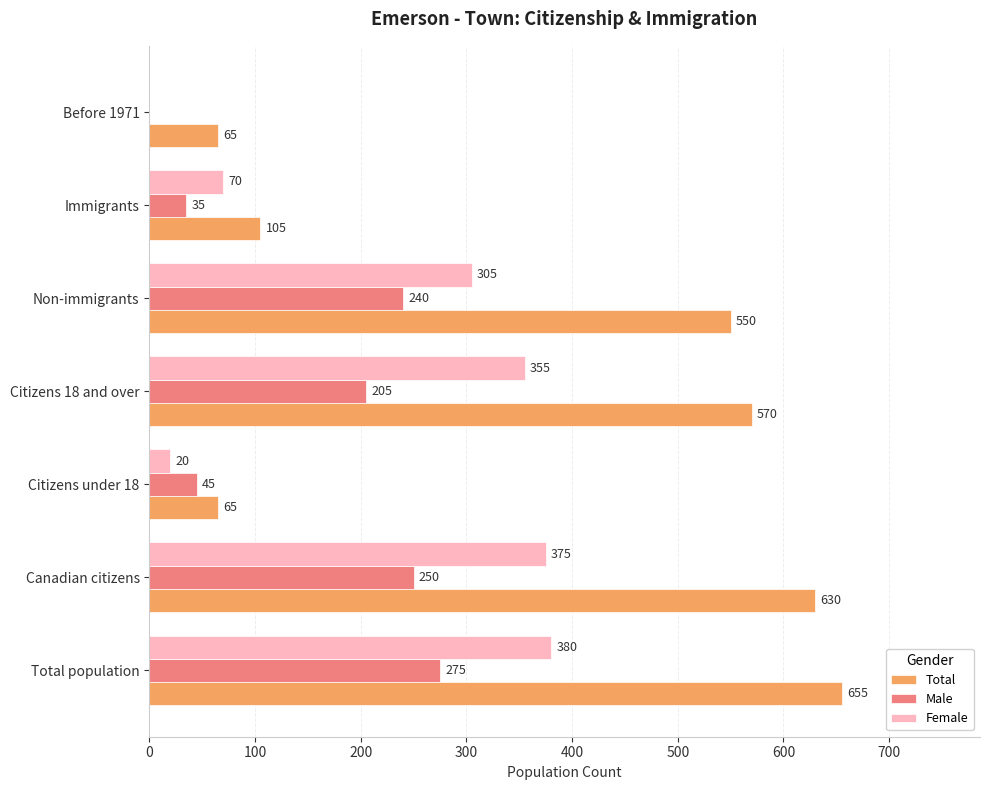

The value of Male at Non-immigrants is 240. True or false?

True